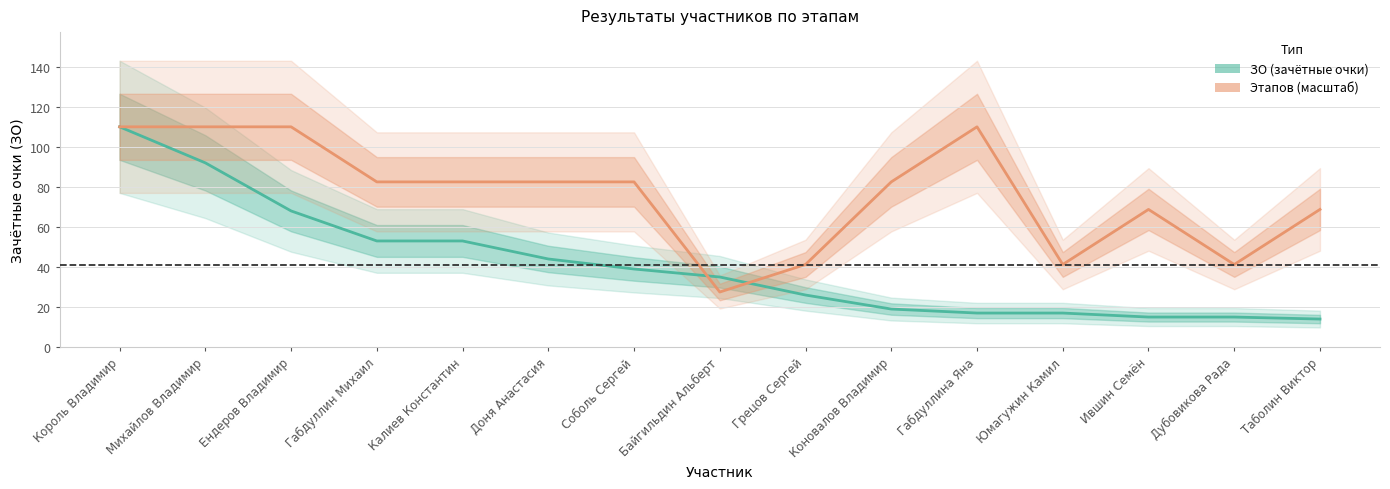

Reading left to right, list all the values displayed in this chart.

ЗО (зачётные очки): 110.0	92.0	68.0	53.0	53.0	44.0	39.0	35.0	26.0	19.0	17.0	17.0	15.0	15.0	14.0
Этапов (масштаб): 110.0	110.0	110.0	82.5	82.5	82.5	82.5	27.5	41.2	82.5	110.0	41.2	68.8	41.2	68.8